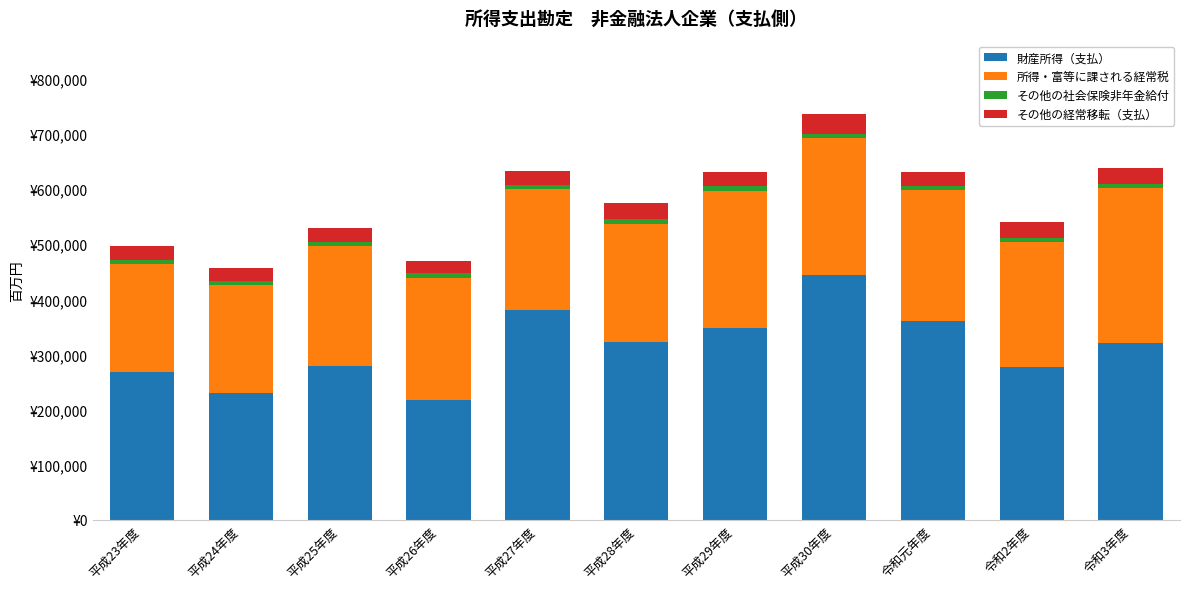

What is the sum of all 財産所得（支払） values?

3449497